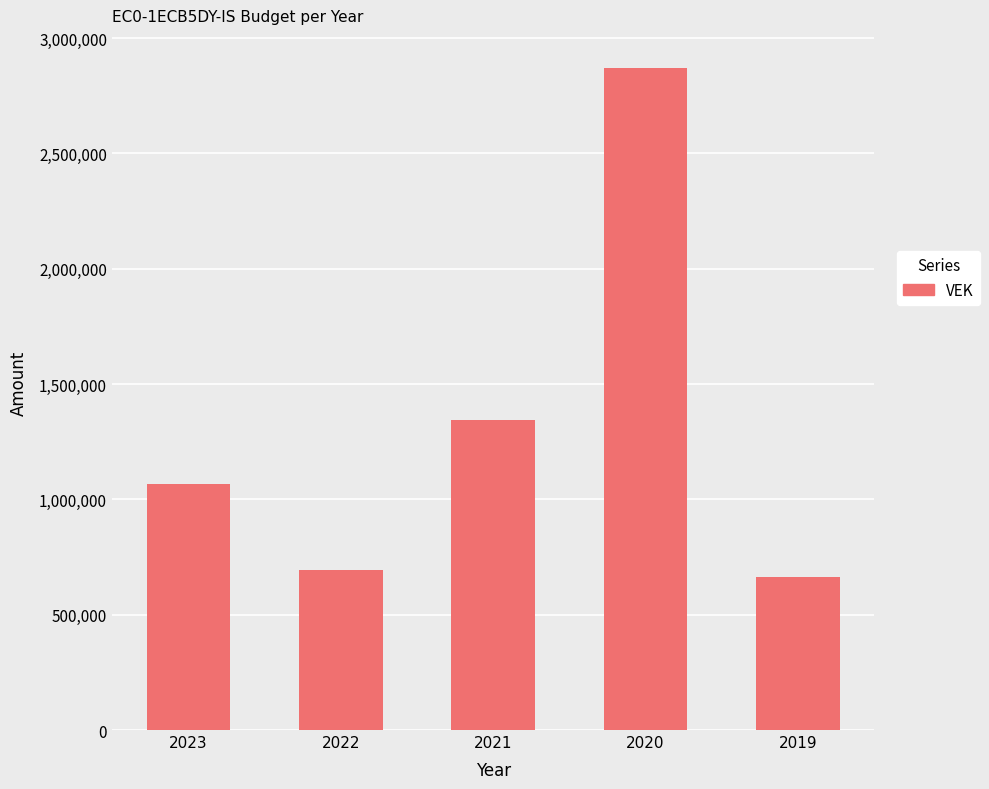

What is the sum of the values at 2022 and 2021?

2035085